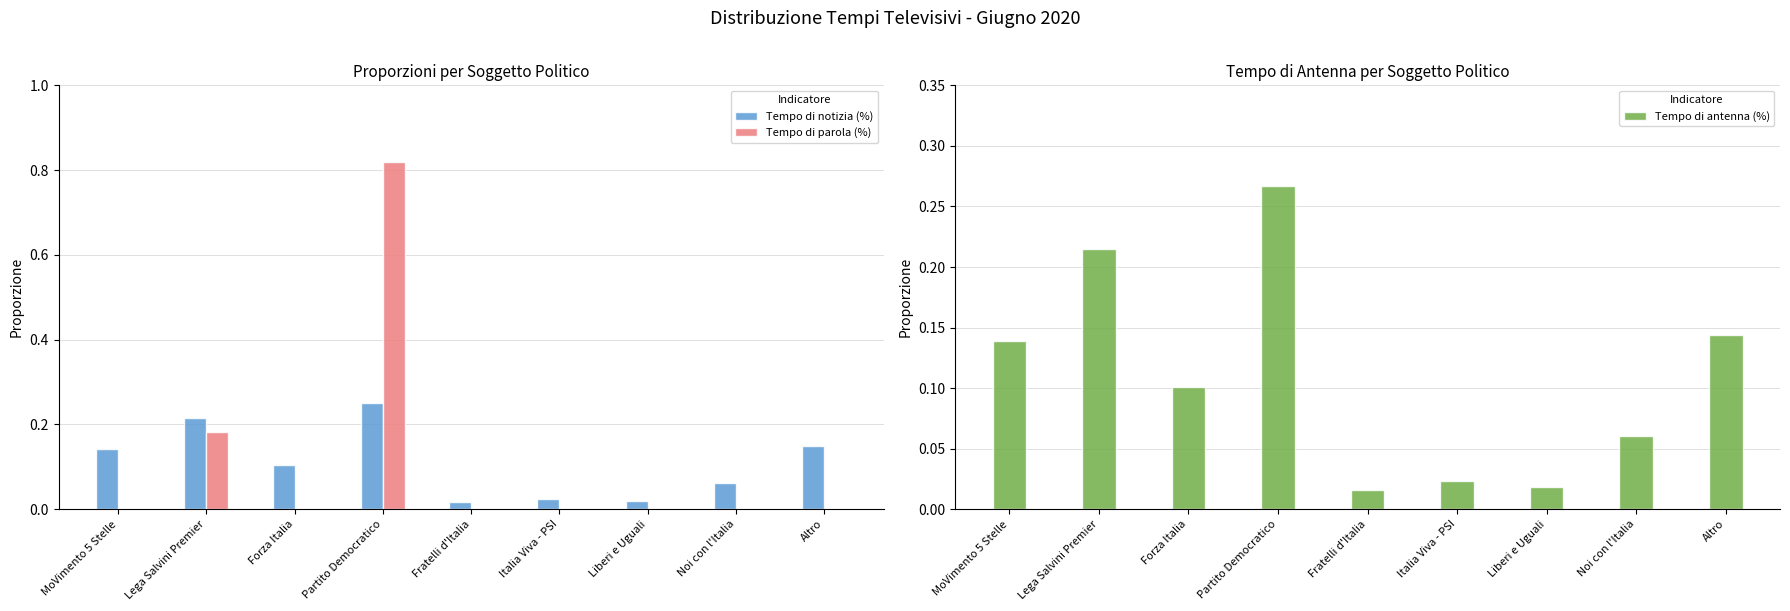

Reading left to right, what are all the values shown in this chart?

Tempo di notizia (%): MoVimento 5 Stelle=0.1	Lega Salvini Premier=0.2	Forza Italia=0.1	Partito Democratico=0.3	Fratelli d'Italia=0.0	Italia Viva - PSI=0.0	Liberi e Uguali=0.0	Noi con l'Italia=0.1	Altro=0.1
Tempo di parola (%): MoVimento 5 Stelle=0.0	Lega Salvini Premier=0.2	Forza Italia=0.0	Partito Democratico=0.8	Fratelli d'Italia=0.0	Italia Viva - PSI=0.0	Liberi e Uguali=0.0	Noi con l'Italia=0.0	Altro=0.0
Tempo di antenna (%): MoVimento 5 Stelle=0.1	Lega Salvini Premier=0.2	Forza Italia=0.1	Partito Democratico=0.3	Fratelli d'Italia=0.0	Italia Viva - PSI=0.0	Liberi e Uguali=0.0	Noi con l'Italia=0.1	Altro=0.1